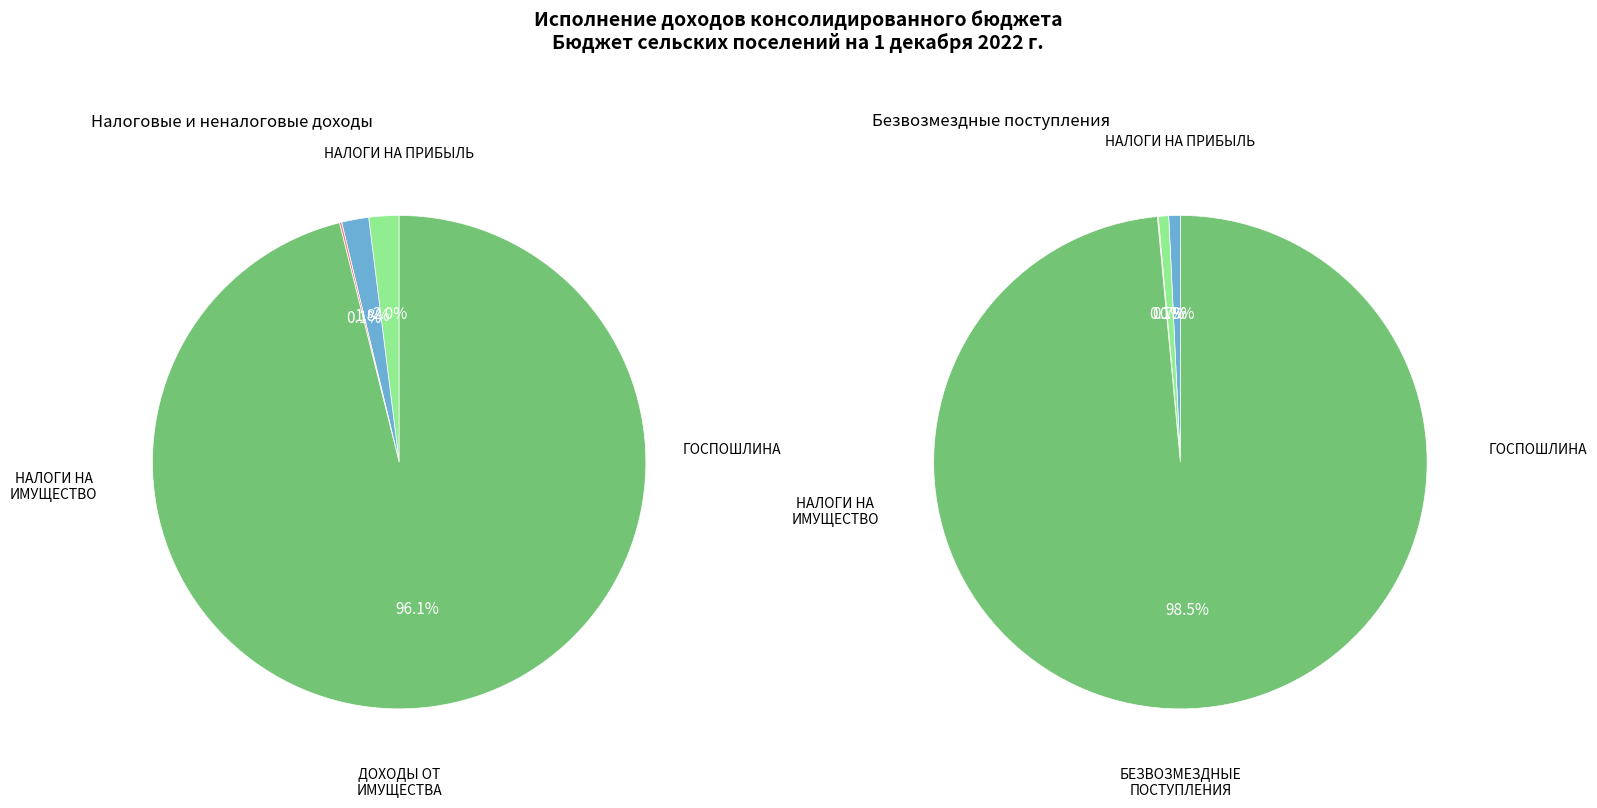

Does БЕЗВОЗМЕЗДНЫЕ ПОСТУПЛЕНИЯ represent more than half of the total?

Yes